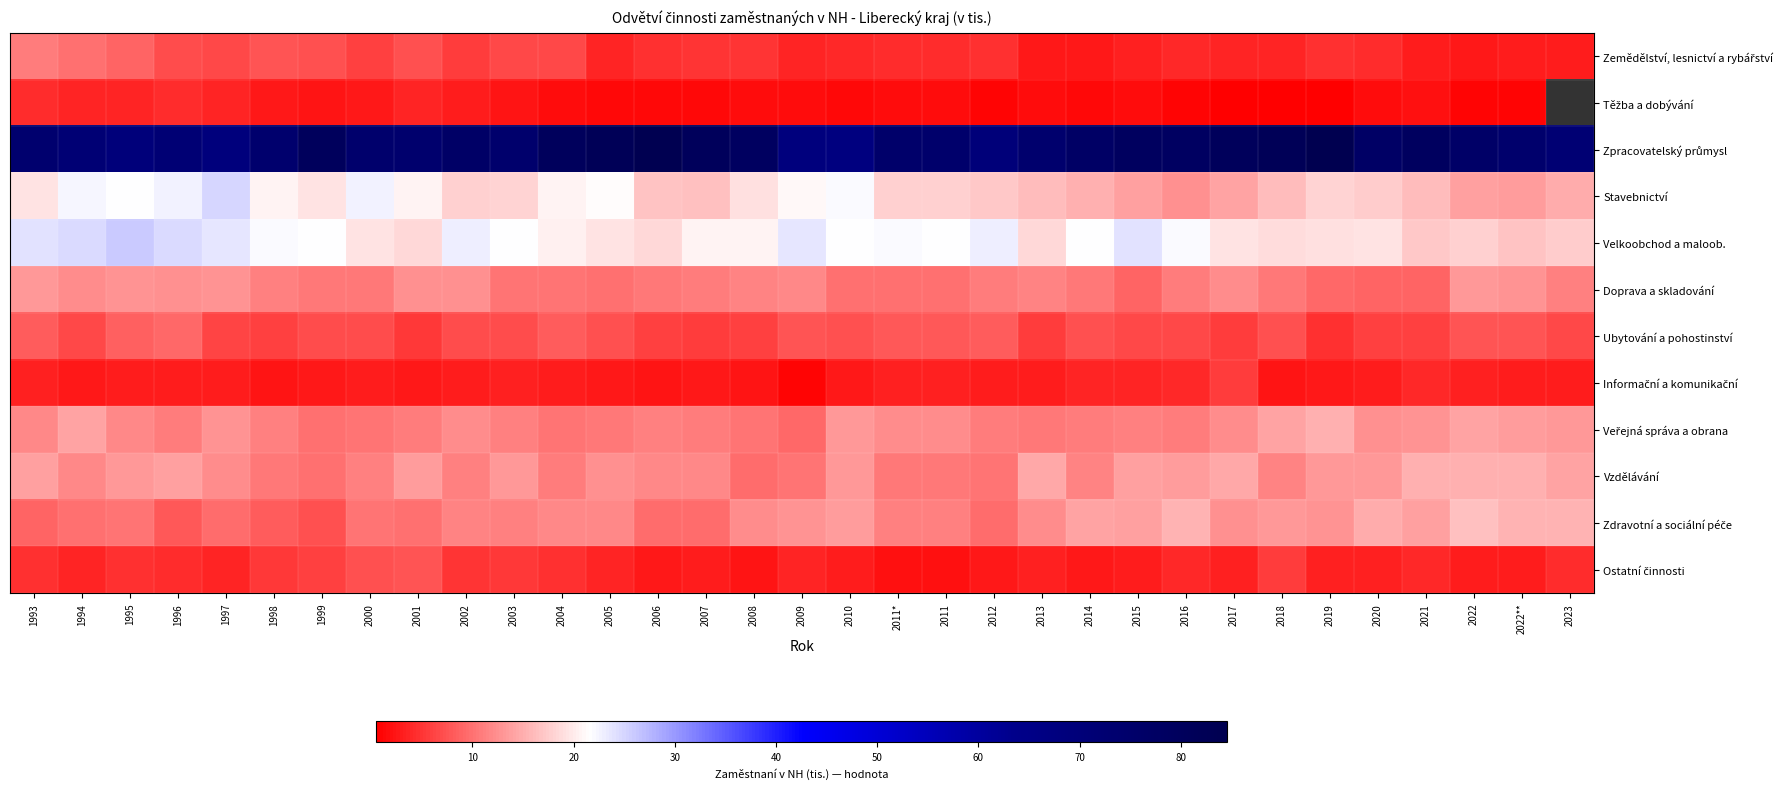

True or false: Ostatní činnosti has a value of 1.0 at 1993.

False